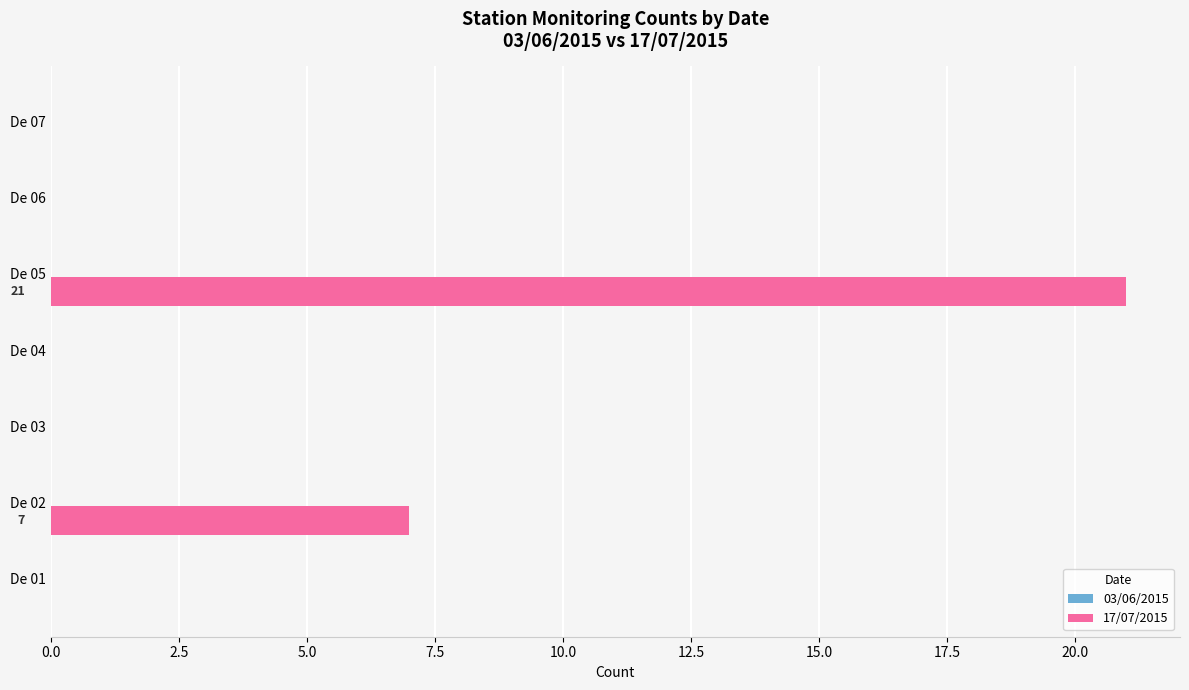

What is the sum of all values?

28